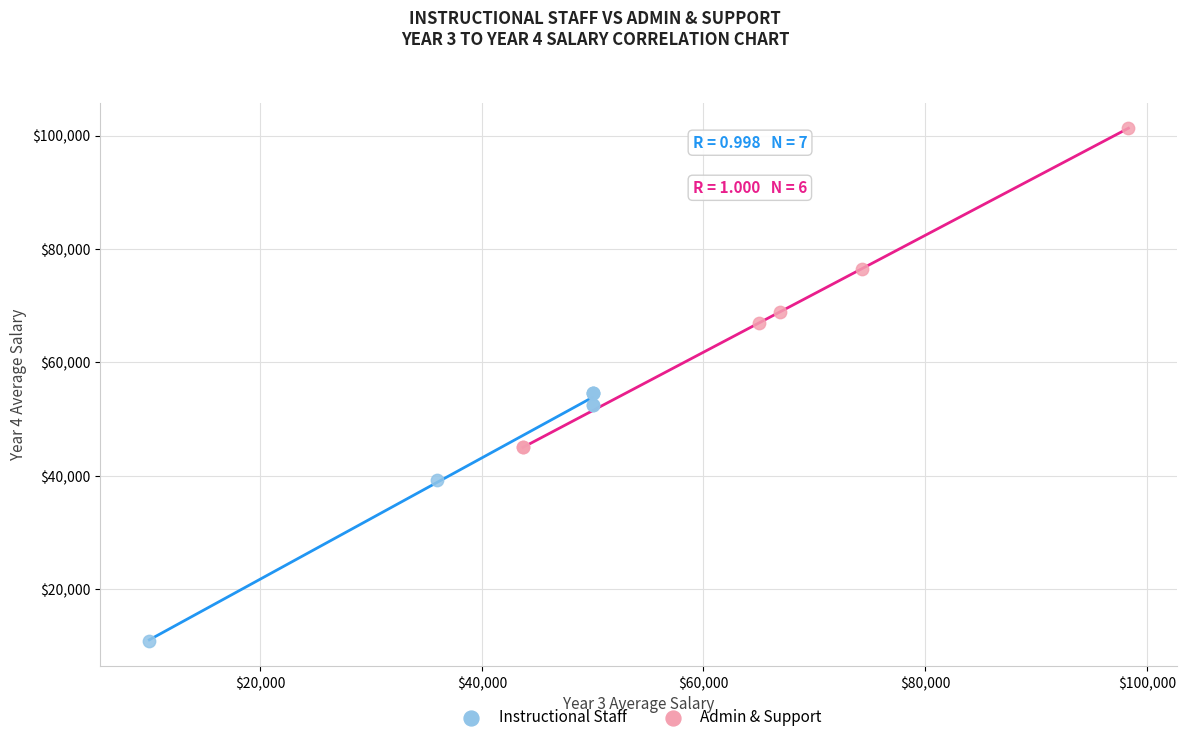

Which series contains the highest Y value?

Admin & Support